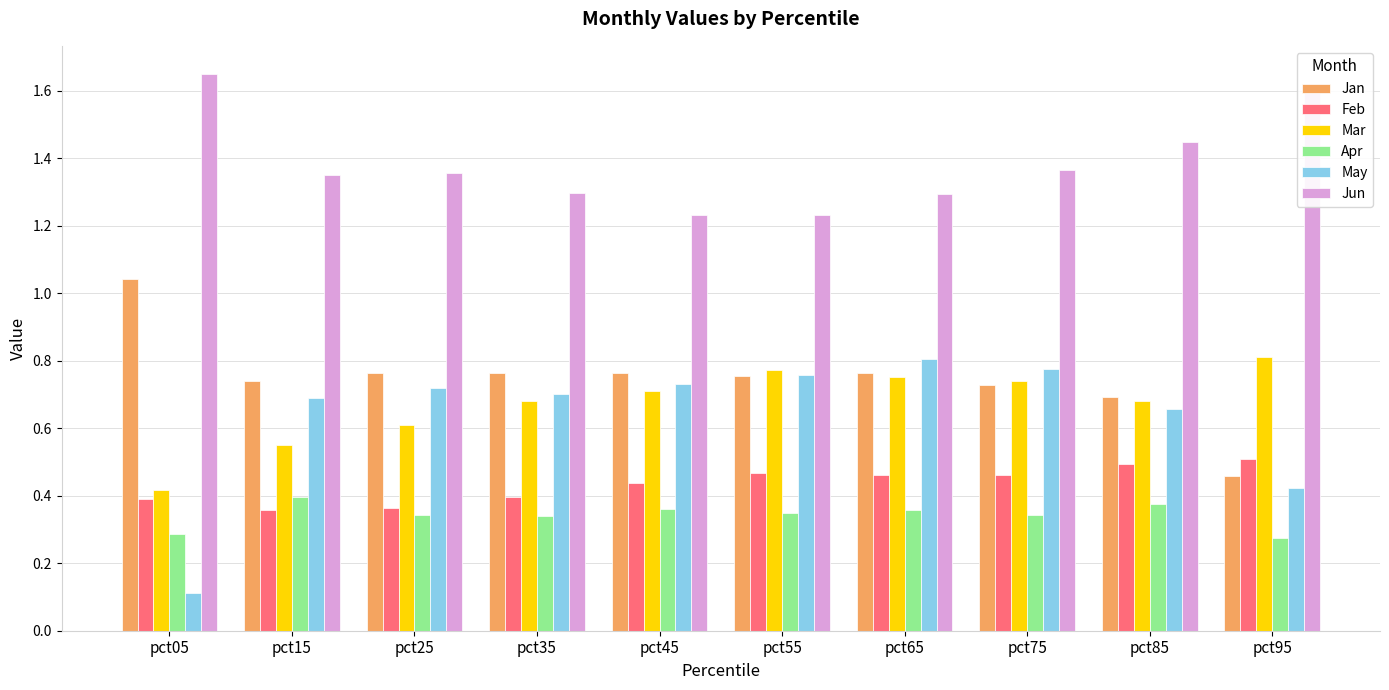

Which series has the widest spread of values?

May